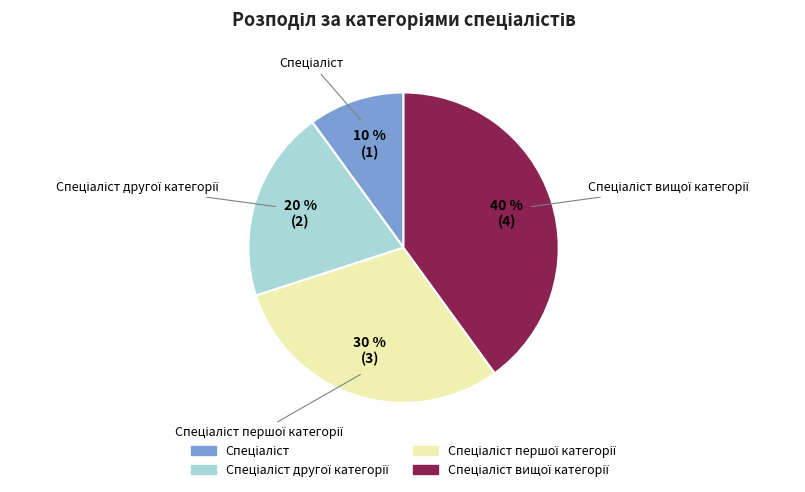

How many segments does this pie chart have?

4